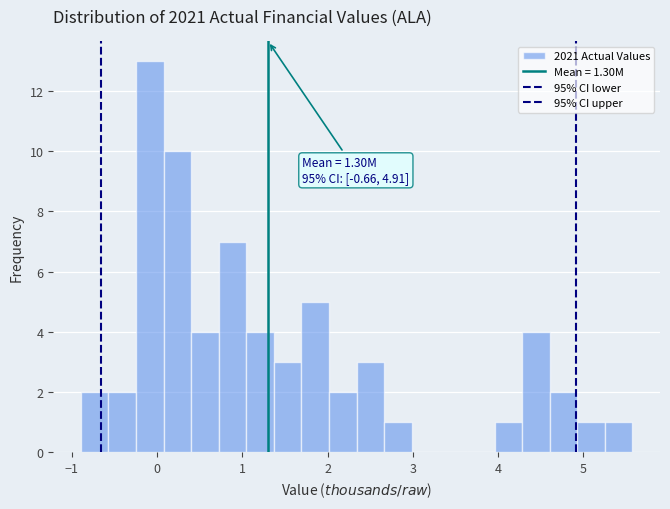

Read against the x-axis, roughly where is the centre of the tallest bar?

-0.1